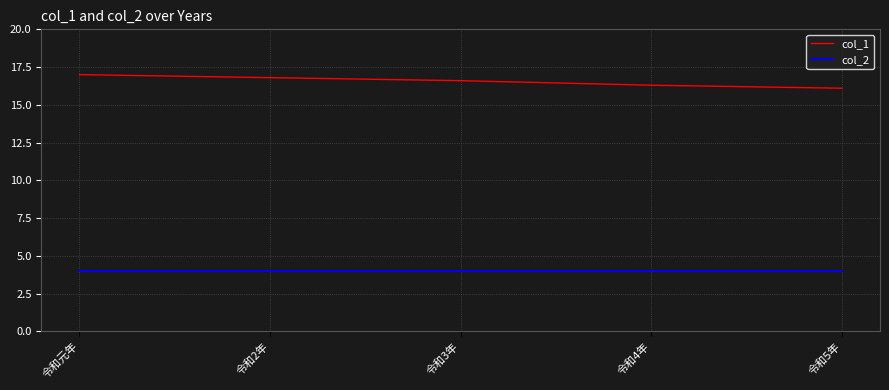

What is the sum of the col_1 values at 令和4年 and 令和2年?

33.1